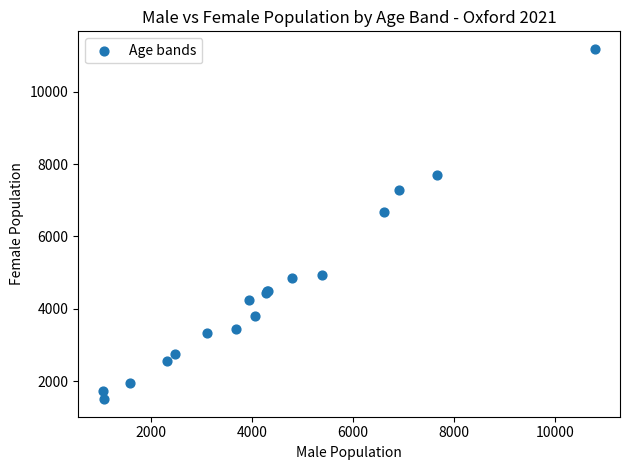

What Y value in the scatter plot is closest to 6341?

6681